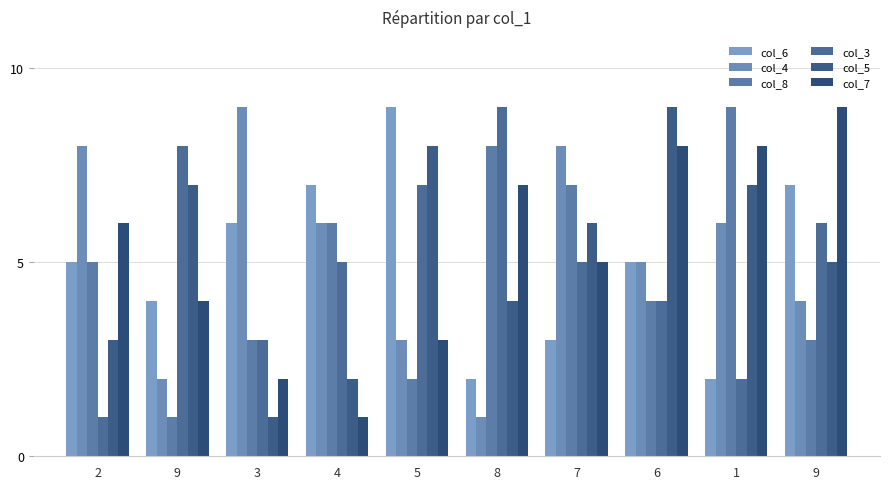

What is the spread (max minus min) of values at 9?

7